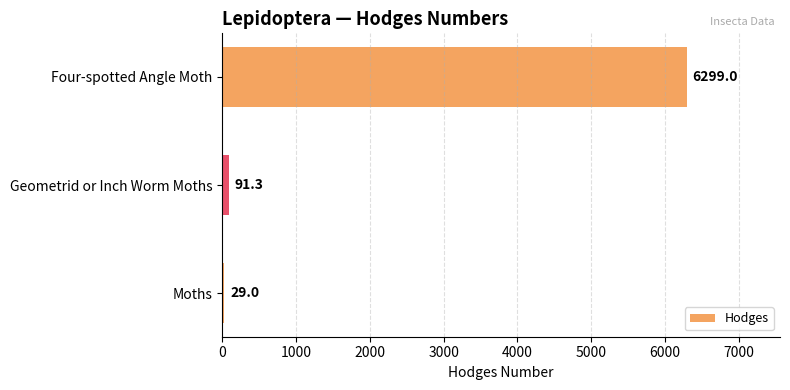

Which label corresponds to the largest value in the chart?

Four-spotted Angle Moth